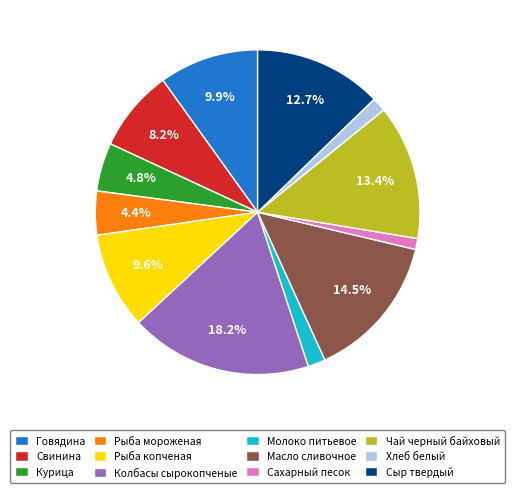

True or false: Рыба мороженая accounts for 11% of the total.

False